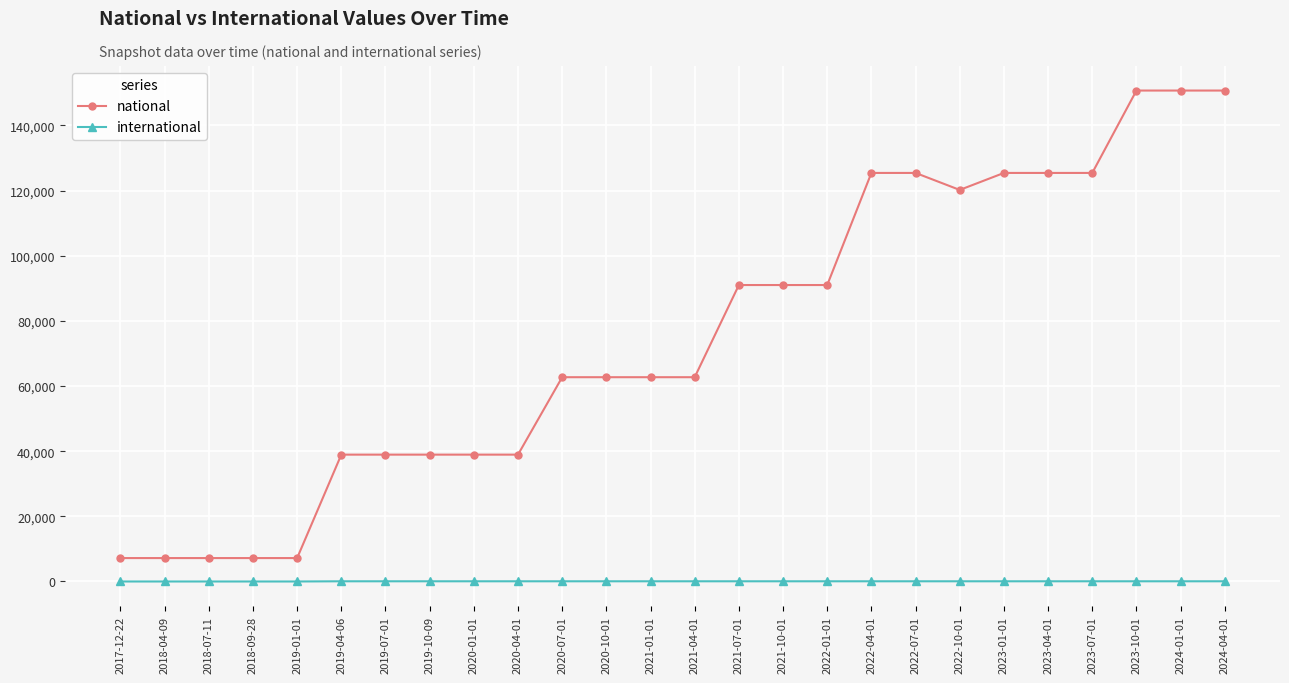

What is the lowest value of the national series?

7187